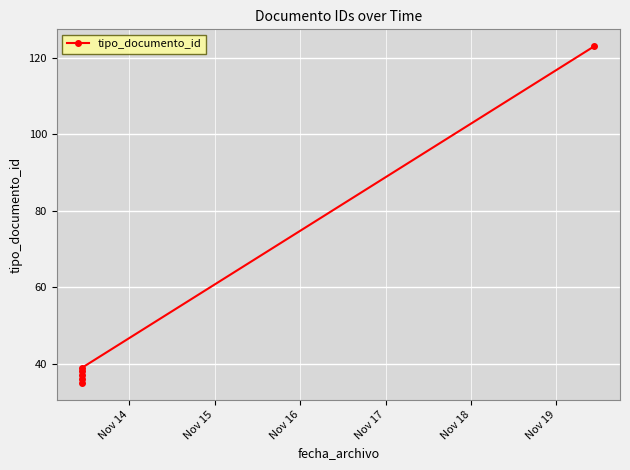

Which label corresponds to the smallest value in the chart?

Nov 14